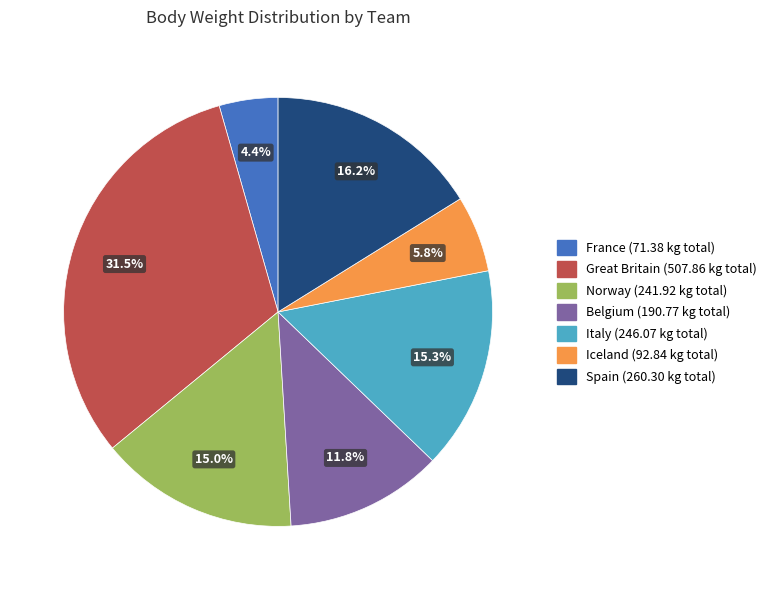

Is there any slice that represents more than half of the pie?

No